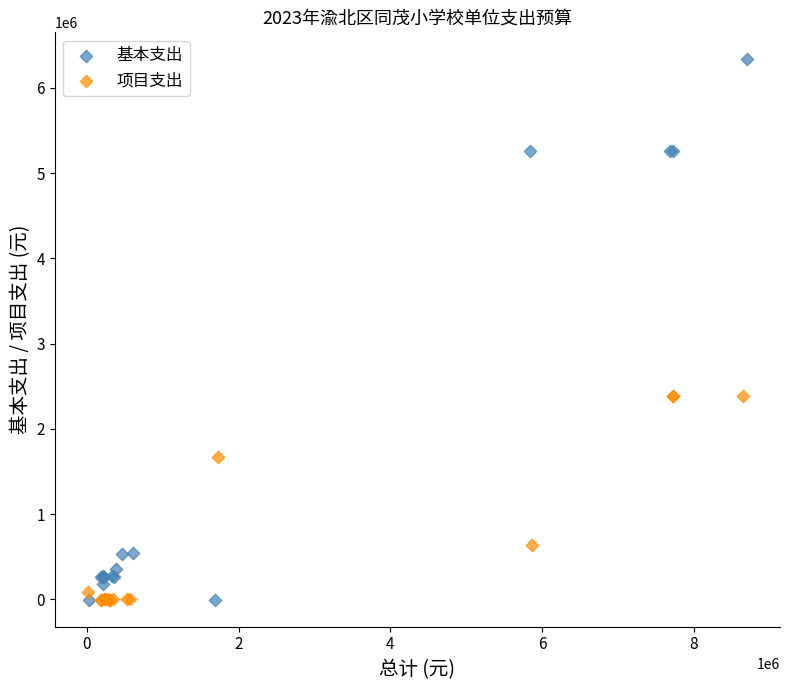

Which series reaches the maximum Y coordinate?

基本支出